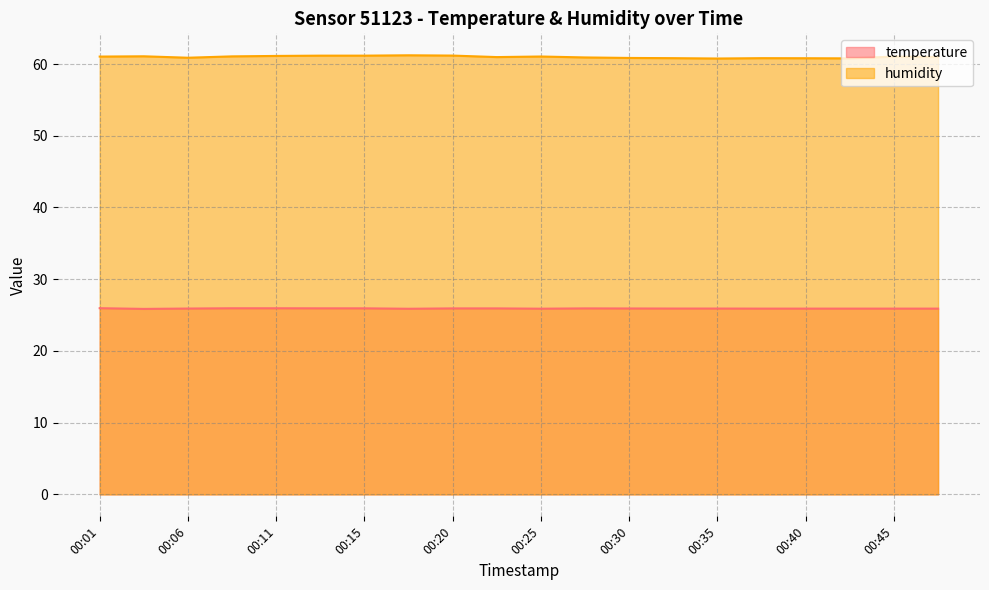

What is the minimum value for temperature?

25.9